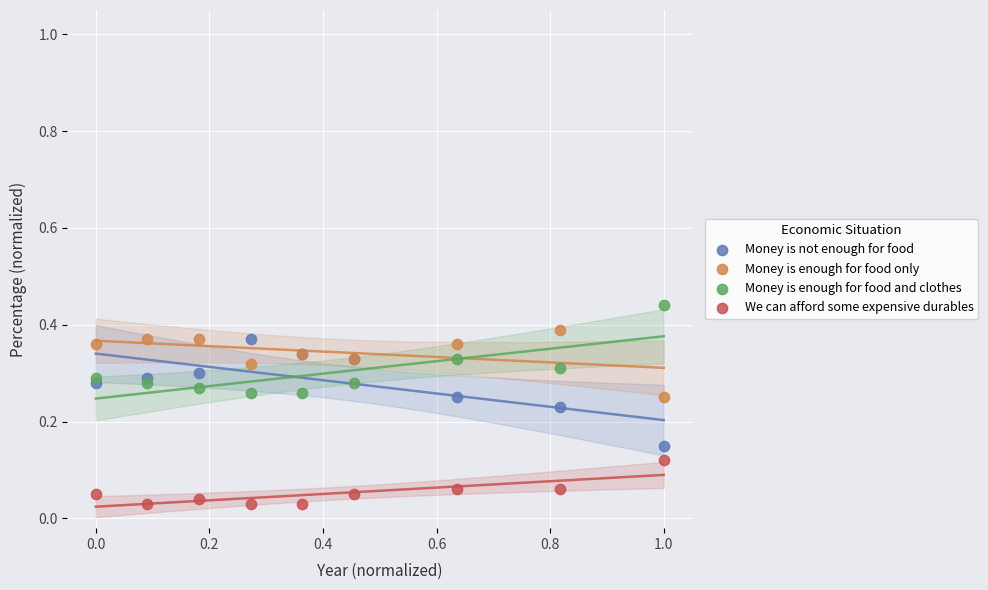

What is the X range (max minus min) for the scatter plot?

1.0